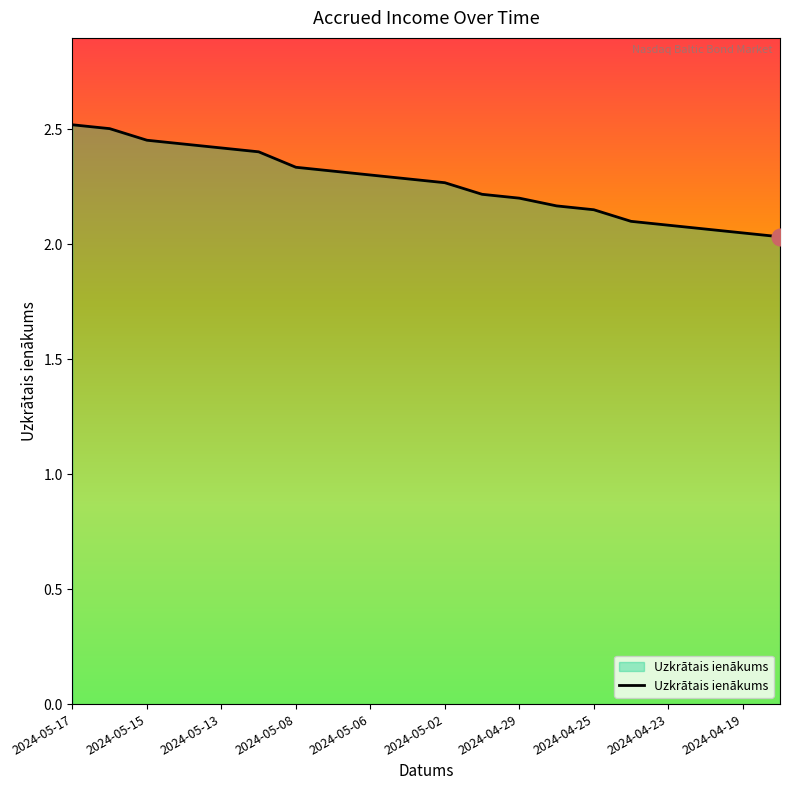

What is the difference between the maximum and minimum values?

0.5